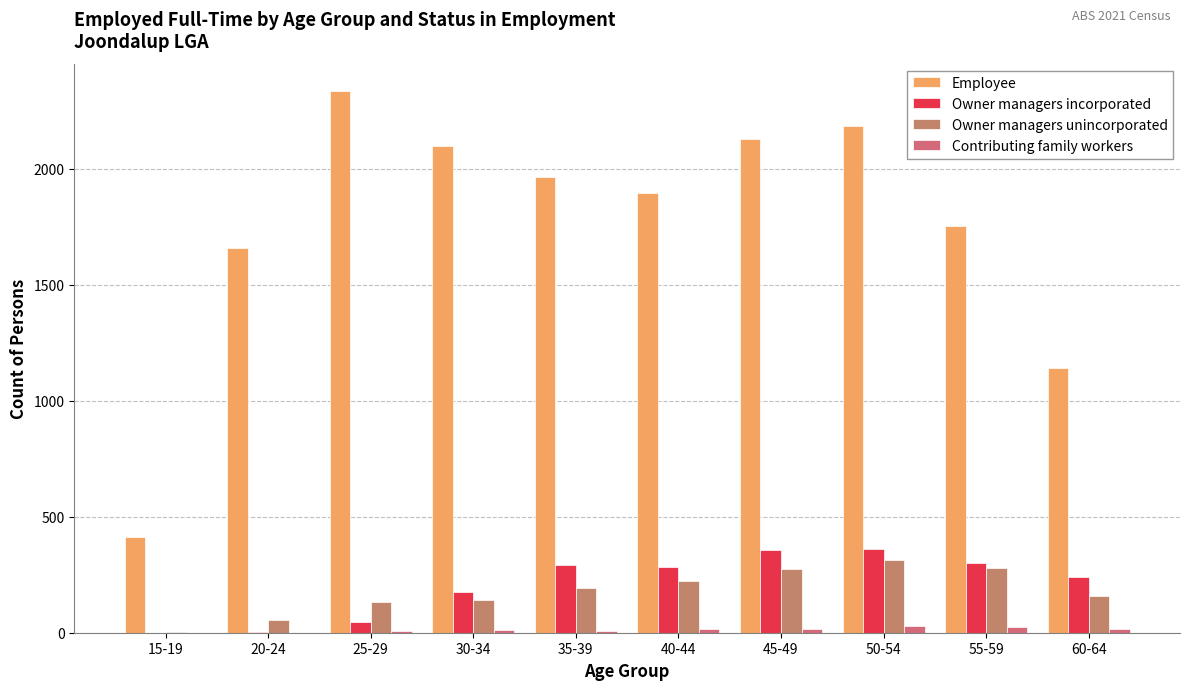

Is the value of Owner managers unincorporated at 20-24 greater than the value of Contributing family workers at 20-24?

Yes